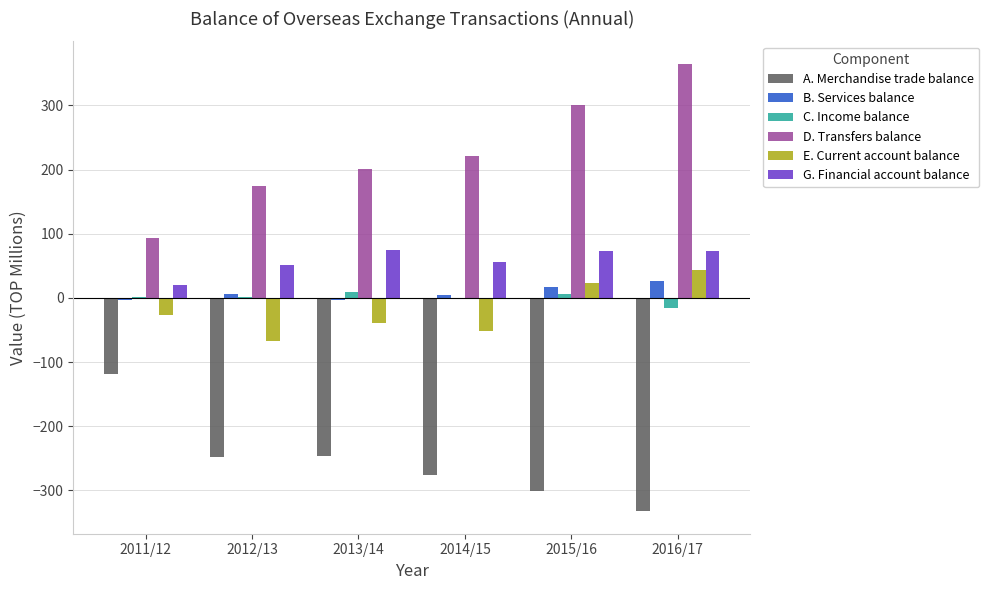

What is the sum of all A. Merchandise trade balance values?

-1523.6